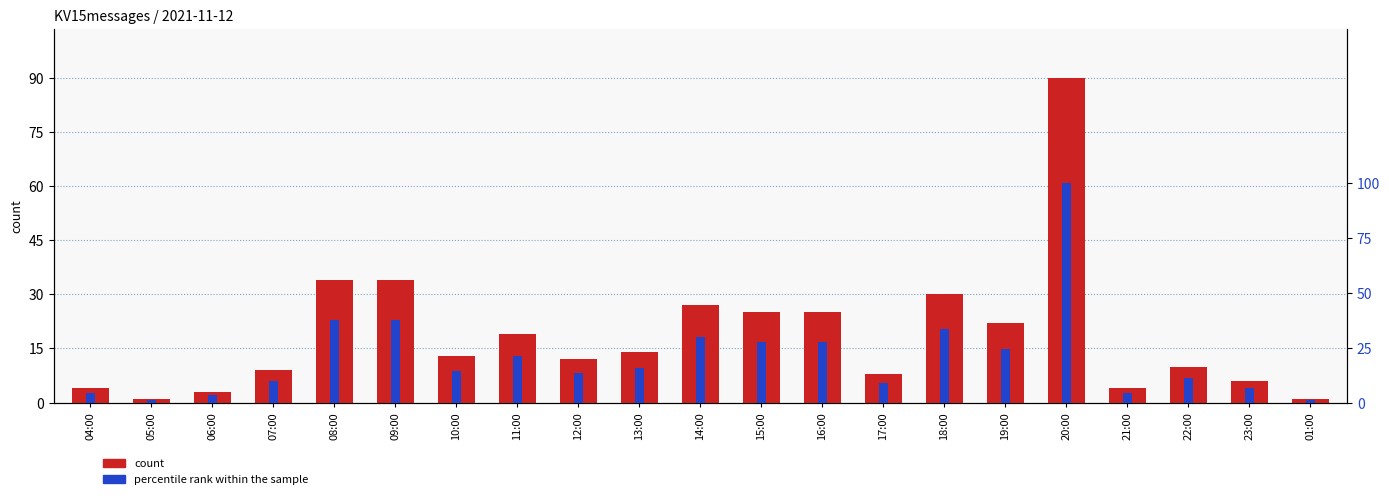

Which label corresponds to the largest value in the chart?

20:00